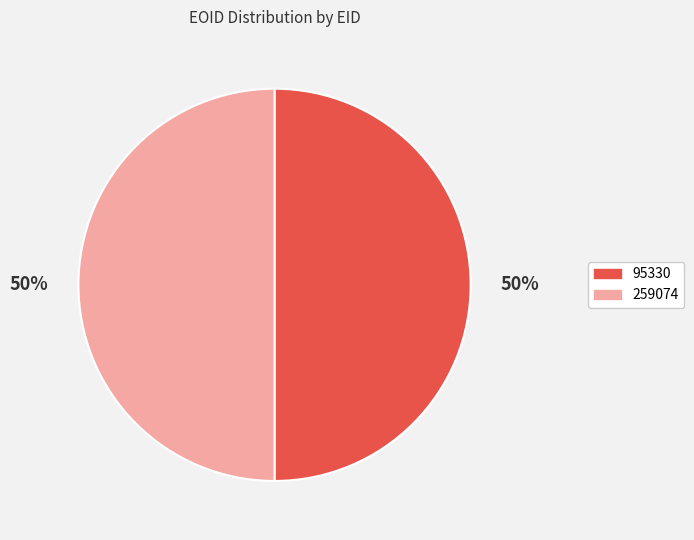

To the nearest percent, what is the combined percentage of 95330 and 259074?

100%